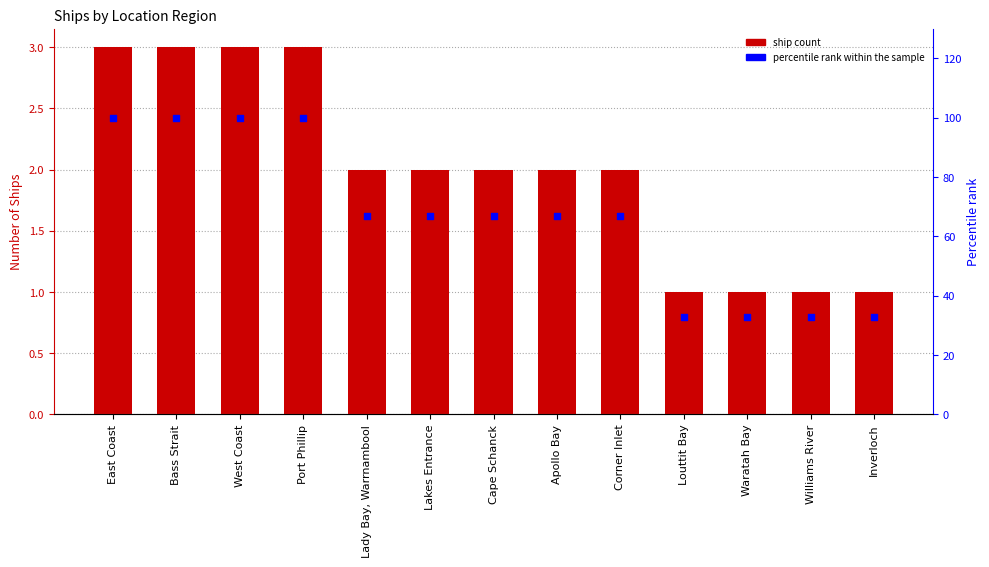

What is the total value across all series at Louttit Bay?

34